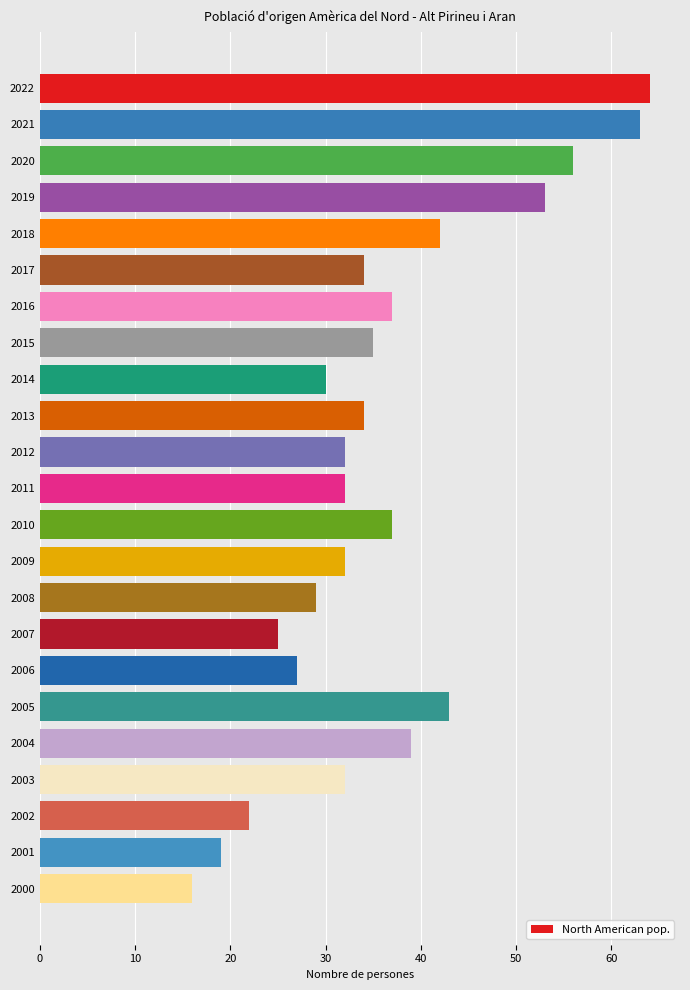

What is the average value?

36